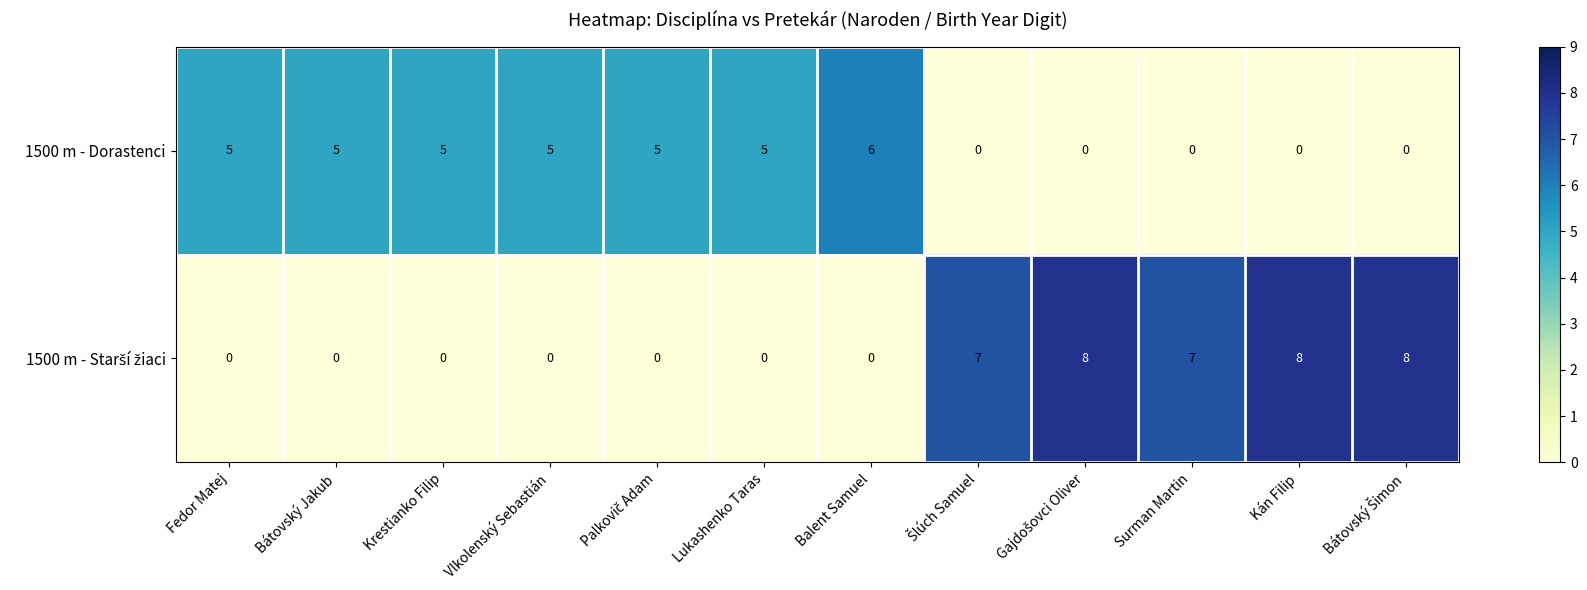

Is it true that 1500 m - Dorastenci equals 11 at Balent Samuel?

False